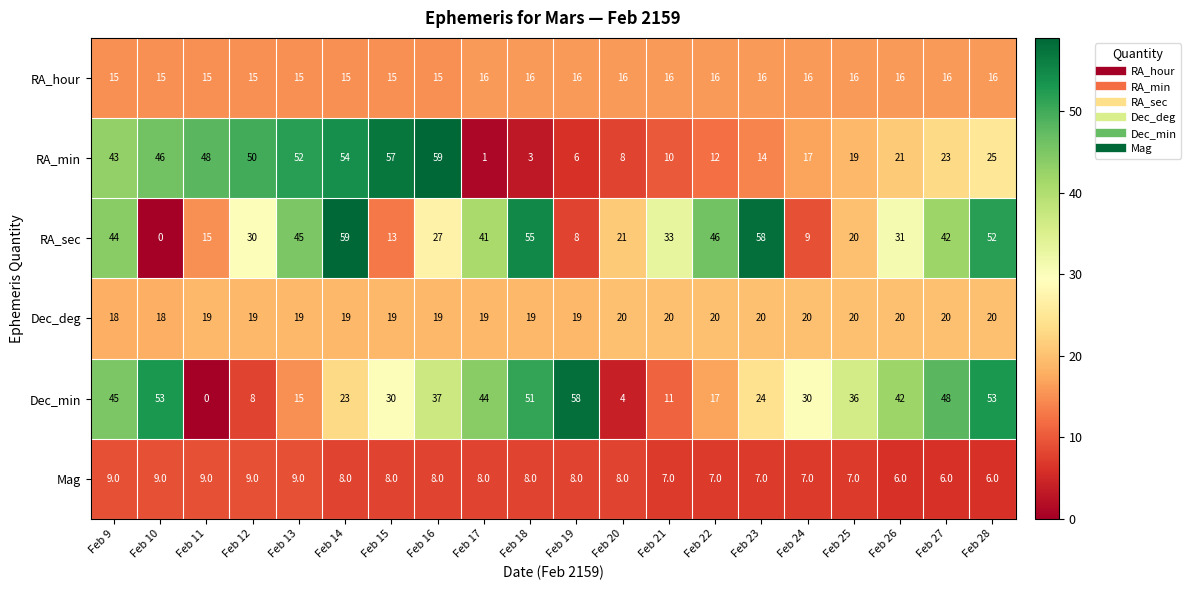

At which label is RA_sec closest to 29?

Feb 12